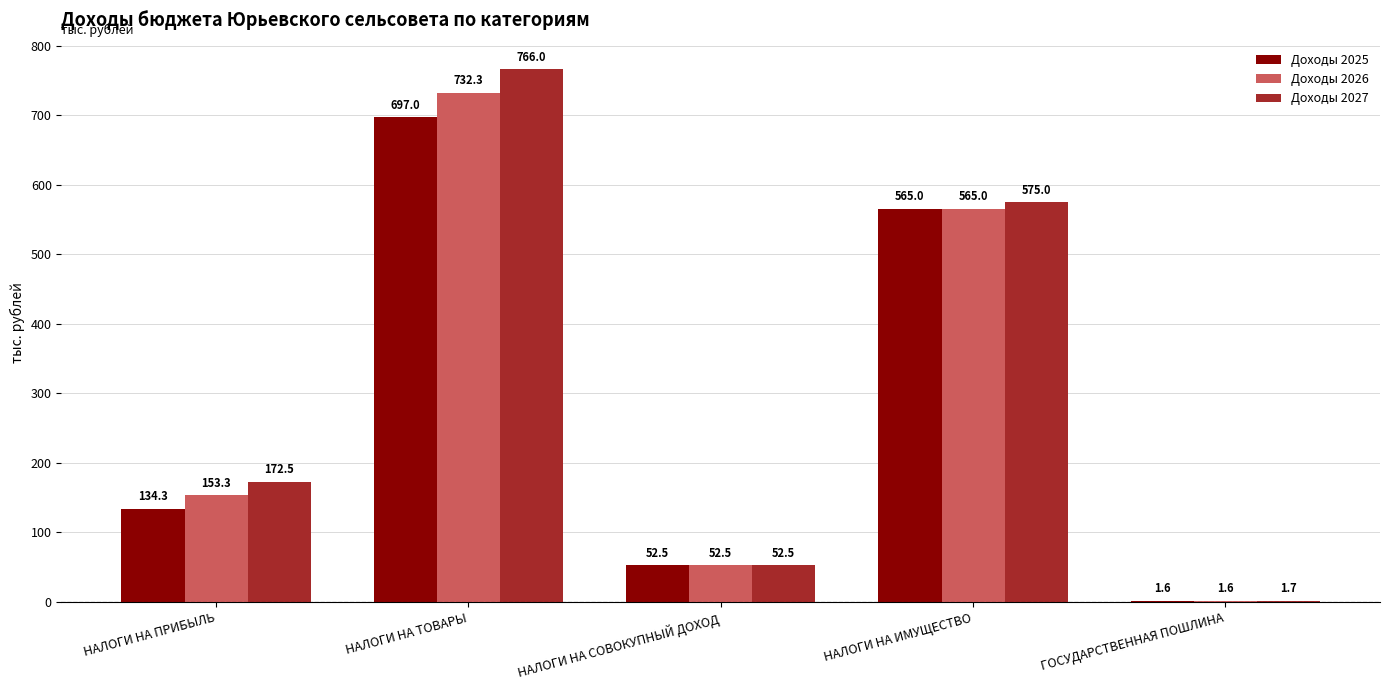

Is it true that Доходы 2026 equals 1.6 at ГОСУДАРСТВЕННАЯ ПОШЛИНА?

True